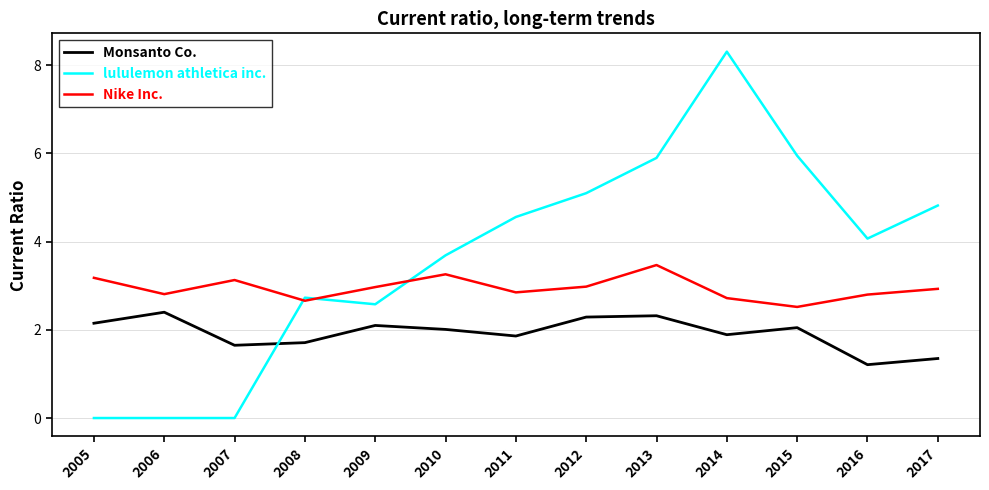

How many lines are shown in the chart?

3